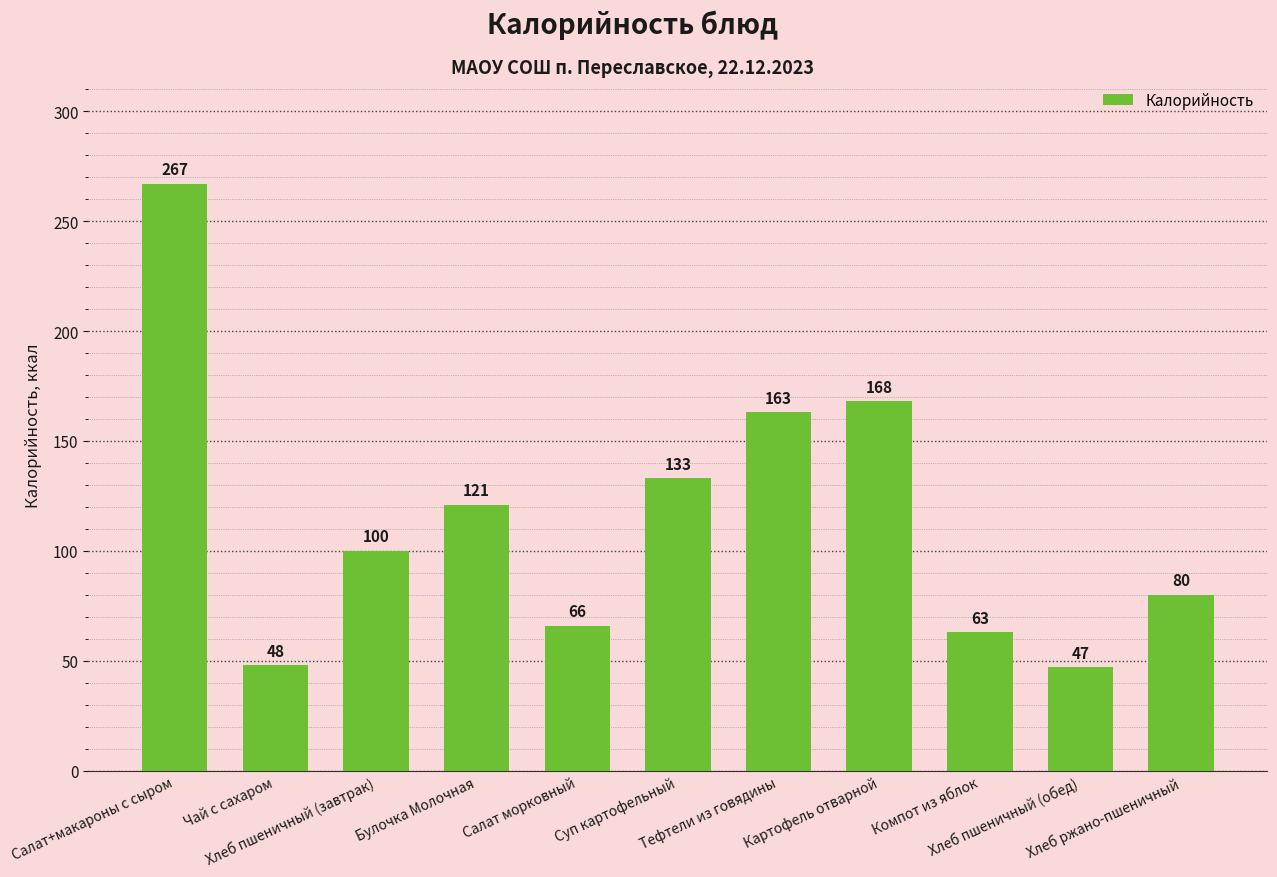

What is the difference between the maximum and second lowest values?

219